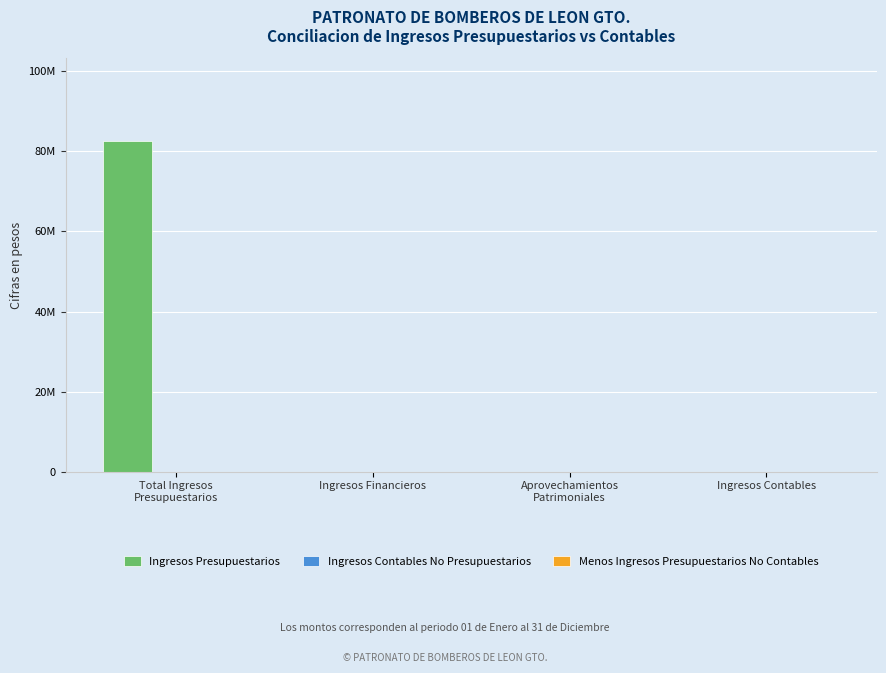

Are the bars horizontal?

No